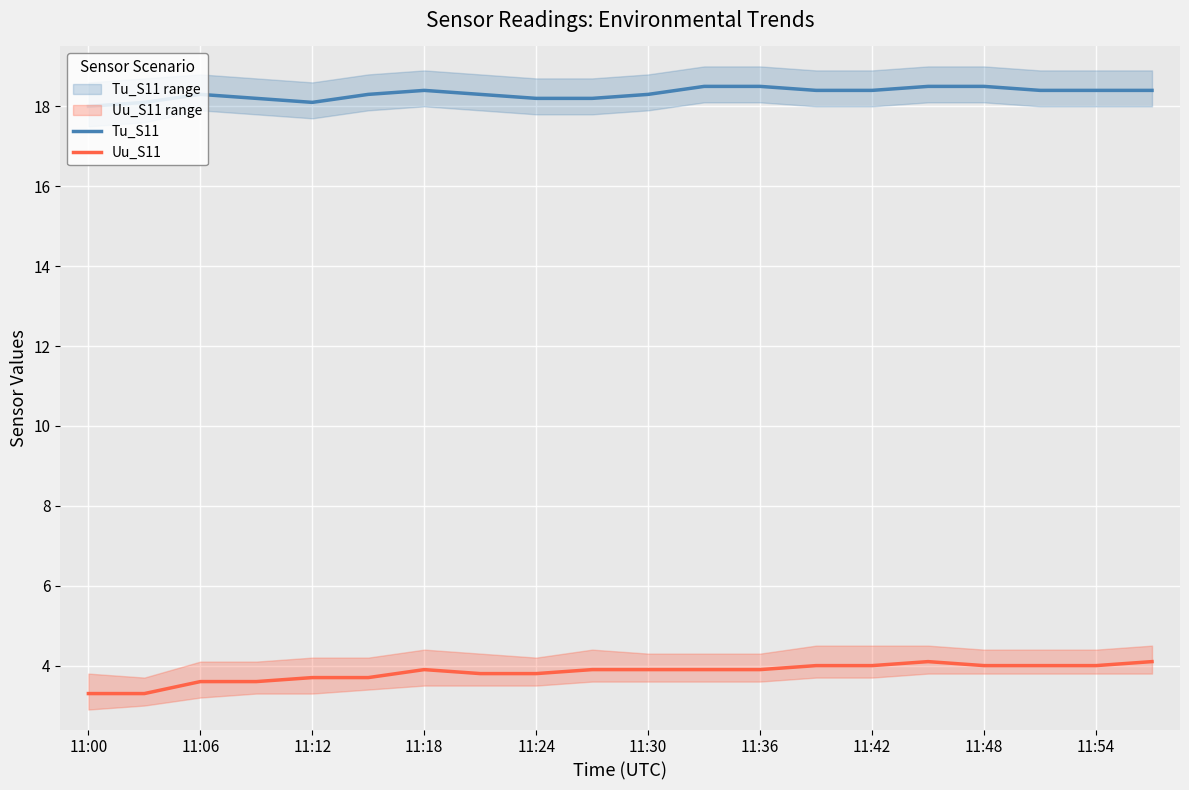

What is the average value of the Uu_S11 series?

3.8